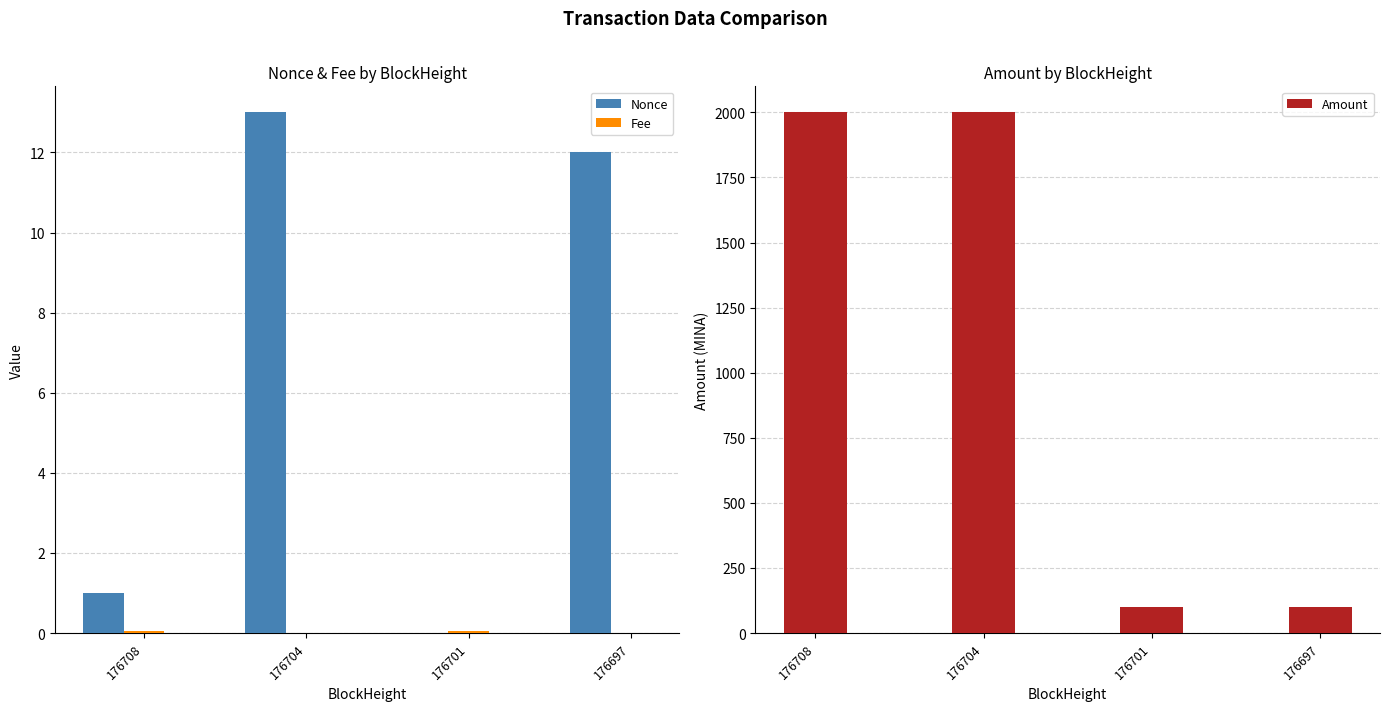

The Nonce series shows 1.0 at 176708. True or false?

True